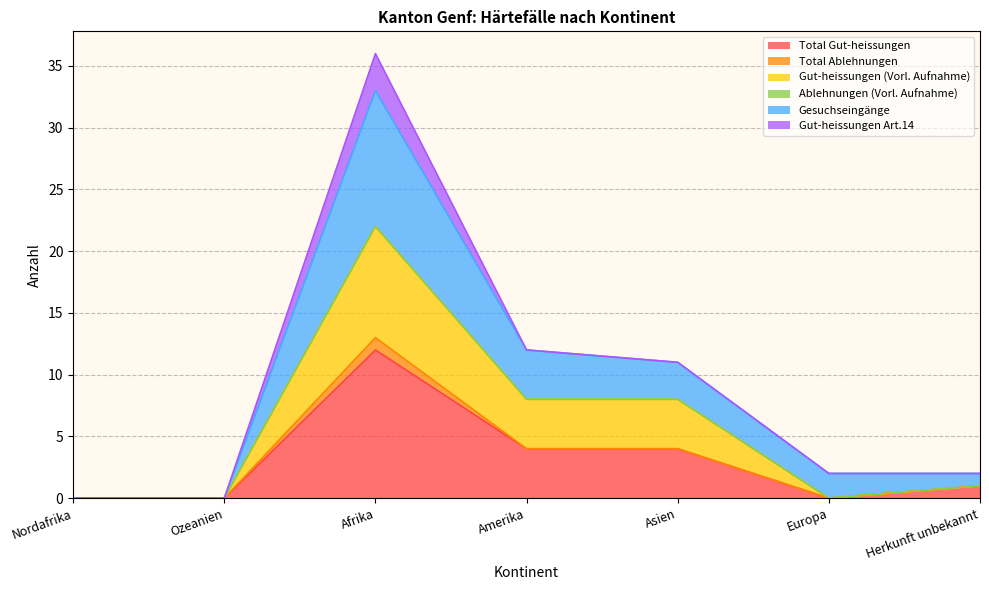

Is it true that Total Gut-heissungen equals 8 at Nordafrika?

False